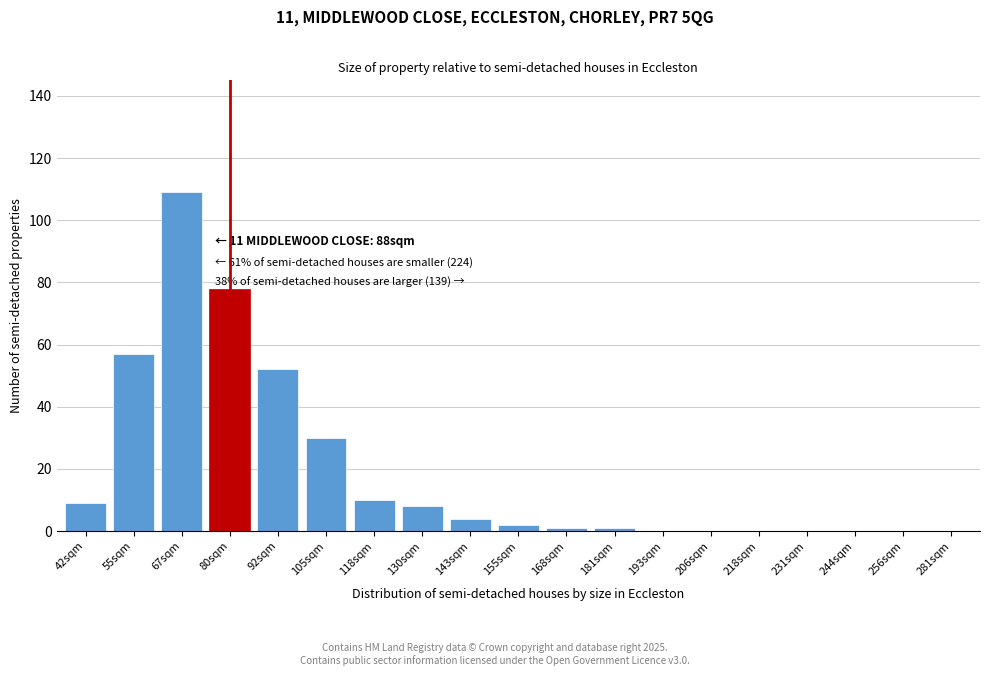

Reading right to left, what are all the values shown in this chart?

281sqm=0	256sqm=0	244sqm=0	231sqm=0	218sqm=0	206sqm=0	193sqm=0	181sqm=1	168sqm=1	155sqm=2	143sqm=4	130sqm=8	118sqm=10	105sqm=30	92sqm=52	80sqm=78	67sqm=109	55sqm=57	42sqm=9